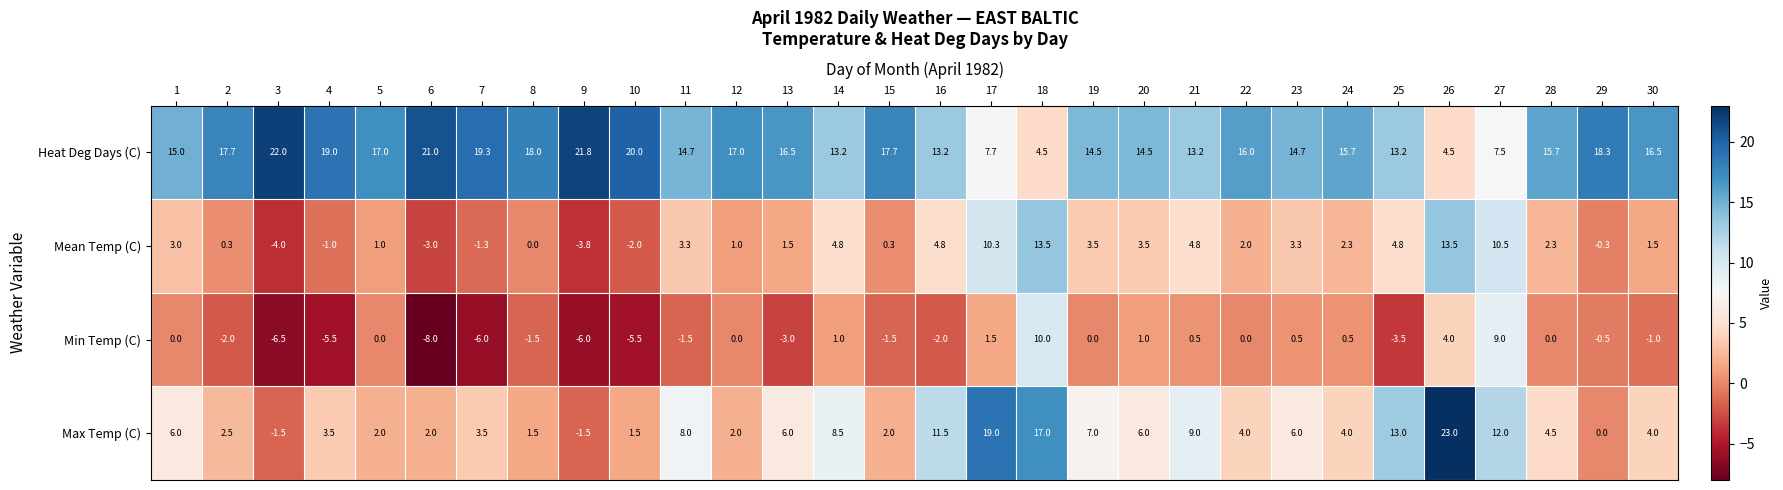

At which label does Max Temp (C) reach its peak?

26